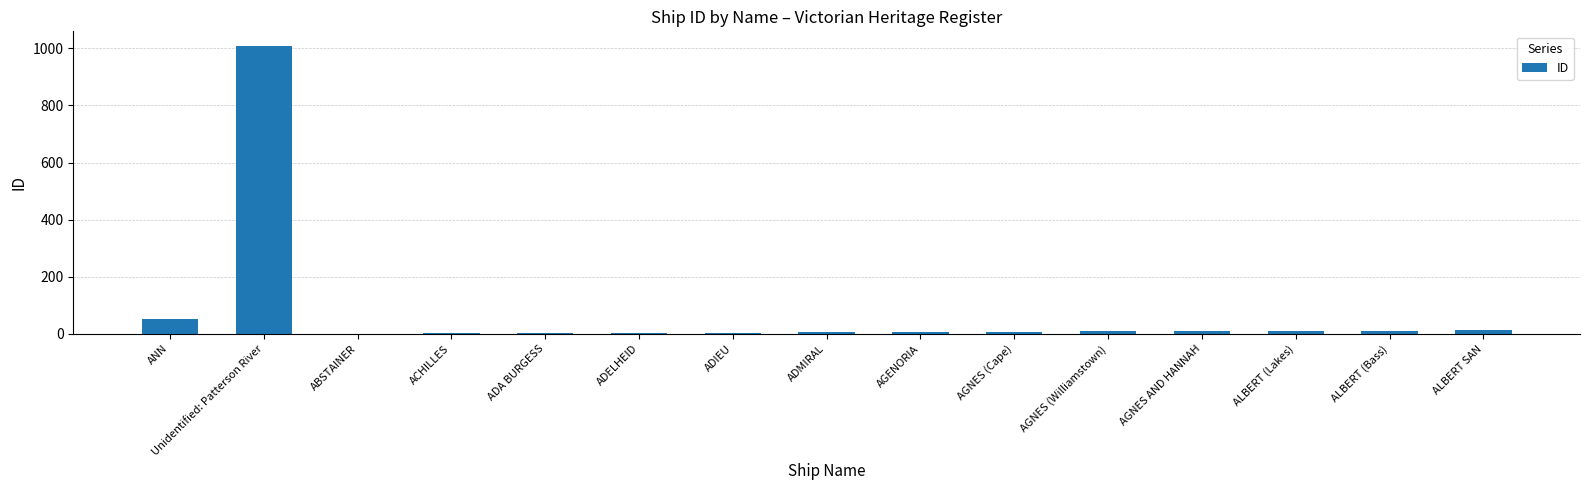

What is the change in value from ADELHEID to ALBERT (Lakes)?

+7